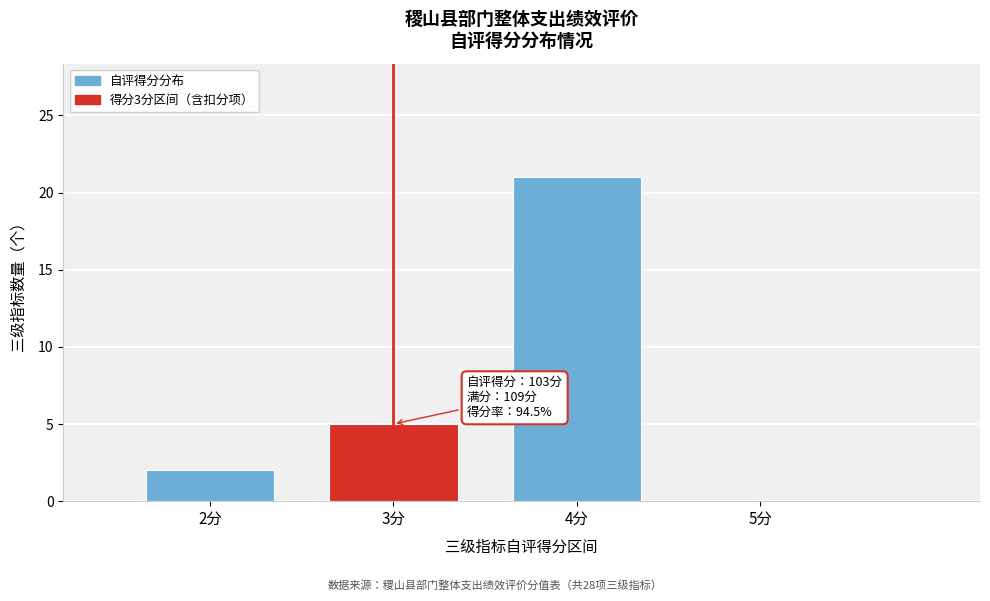

Over which range of the x-axis is the bar tallest?

3.5 to 4.5